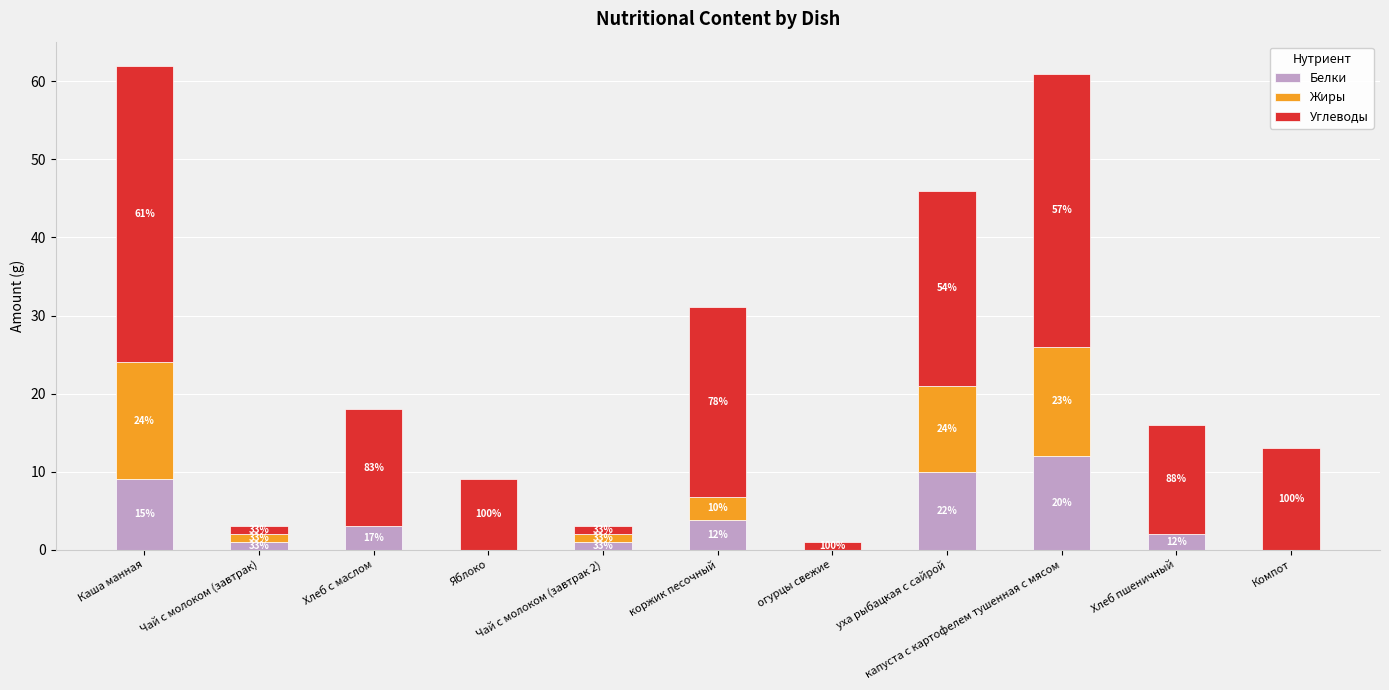

Are the bars grouped side by side (vs. stacked)?

No